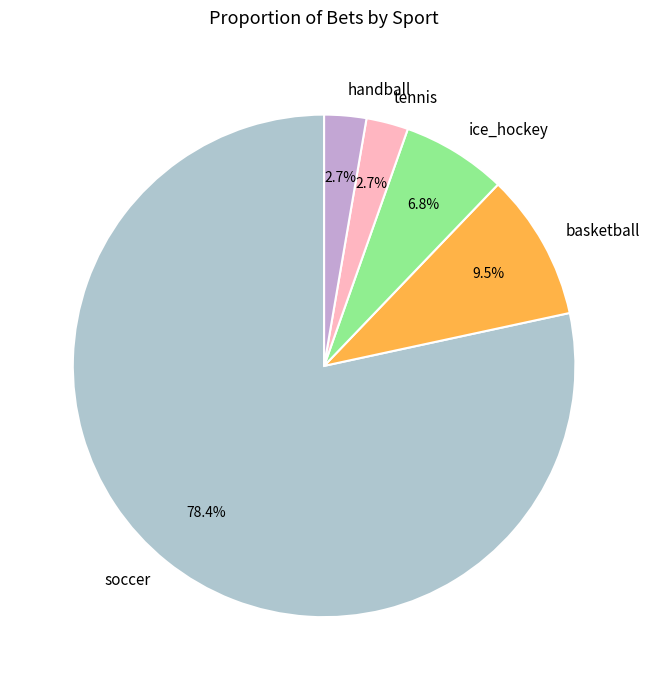

Between tennis and soccer, which is larger?

soccer